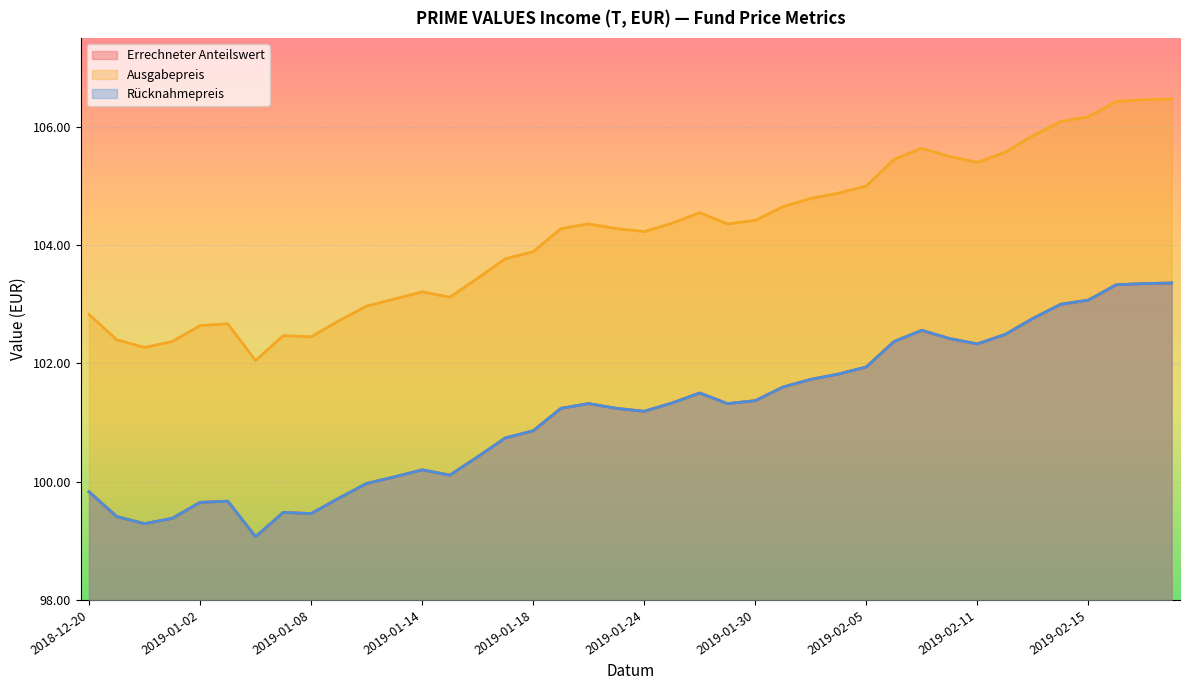

What is the sum of the Ausgabepreis values at 2018-12-21 and 2019-01-22?

206.8